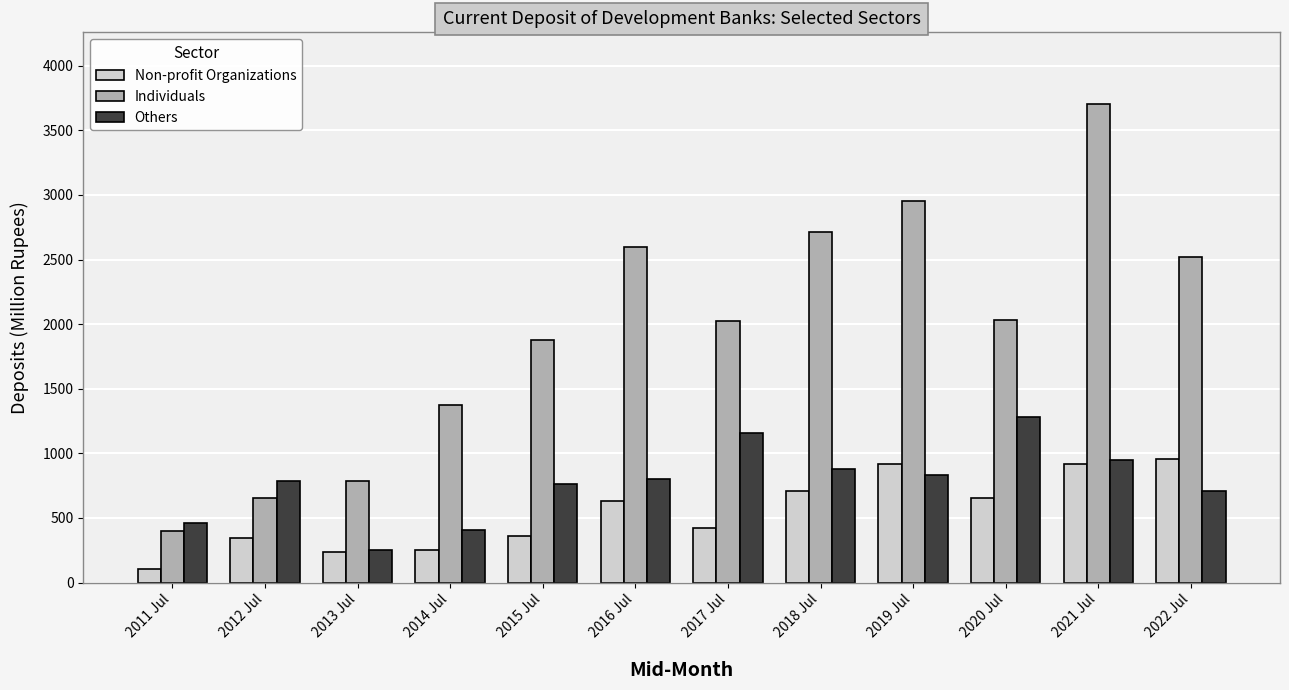

True or false: Others has a value of 947.7 at 2021 Jul.

True